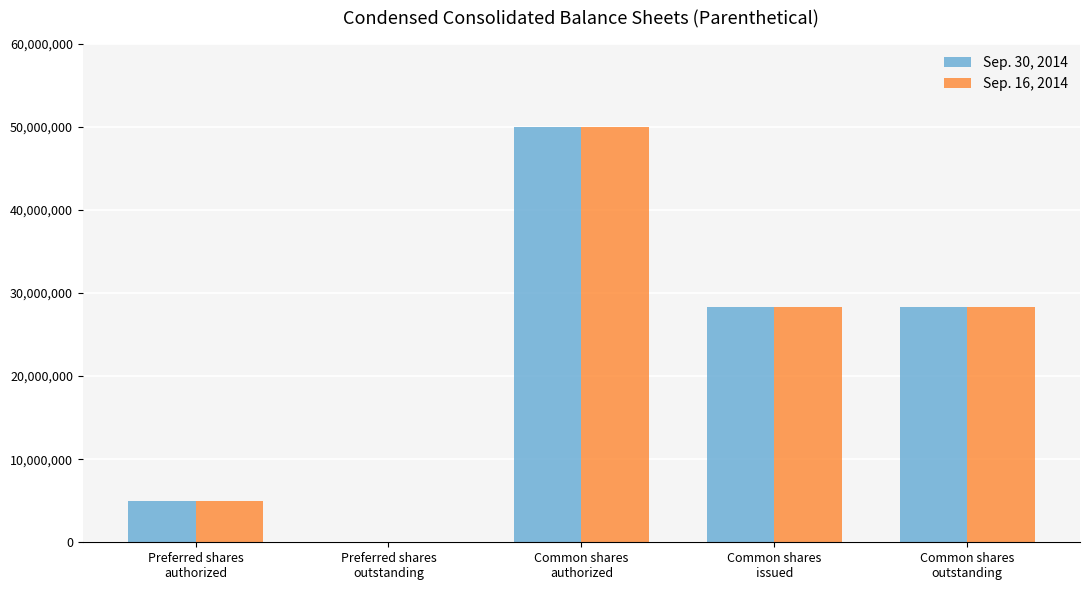

What is the total value across all series at Common shares
outstanding?

56545910